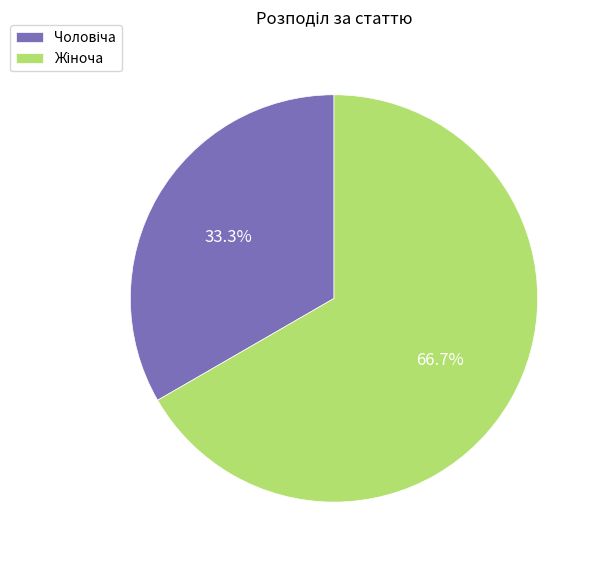

Is there a majority slice in this chart?

Yes